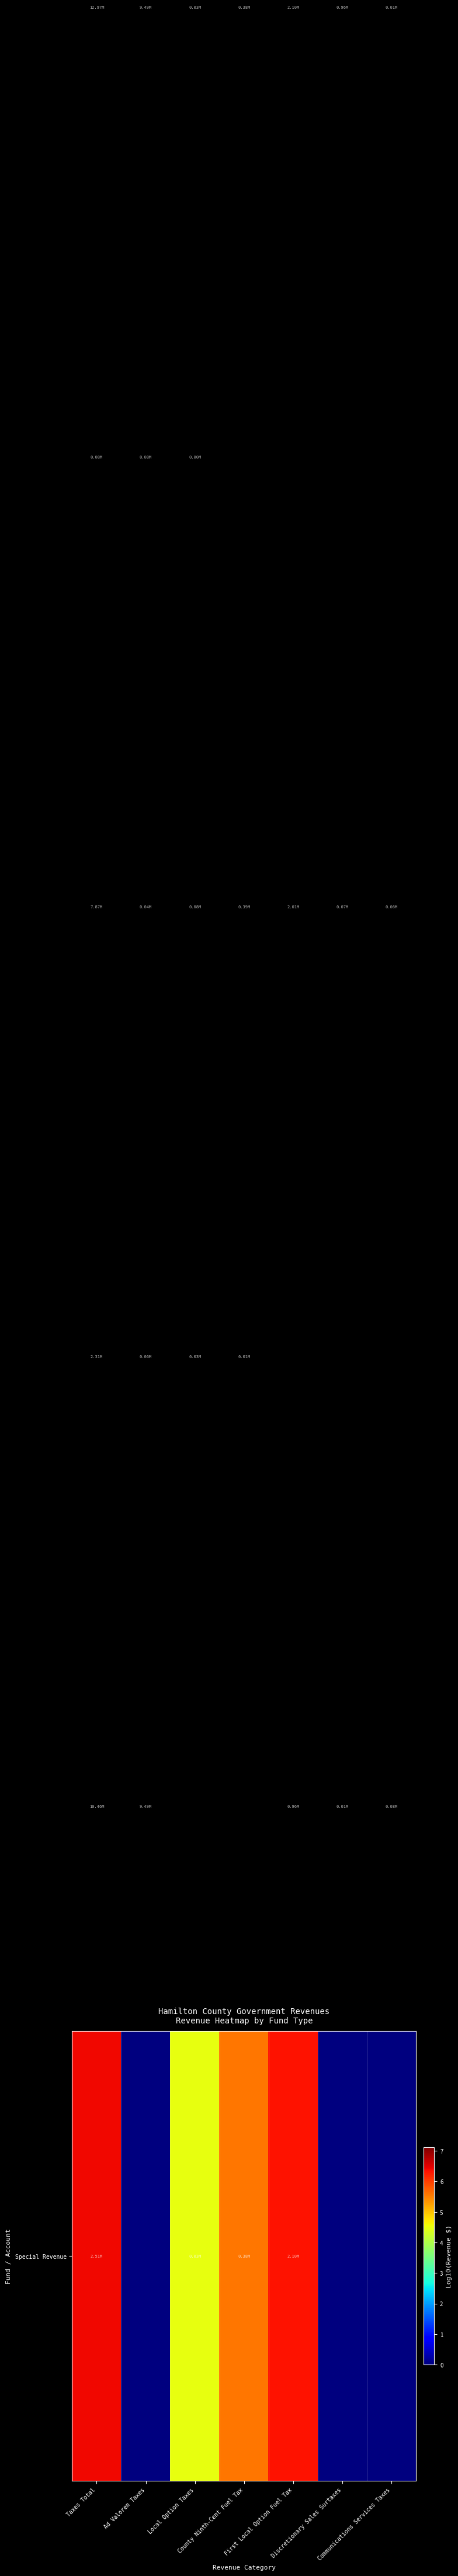

What is the difference between the highest and lowest values at Local Option Taxes?

4.9